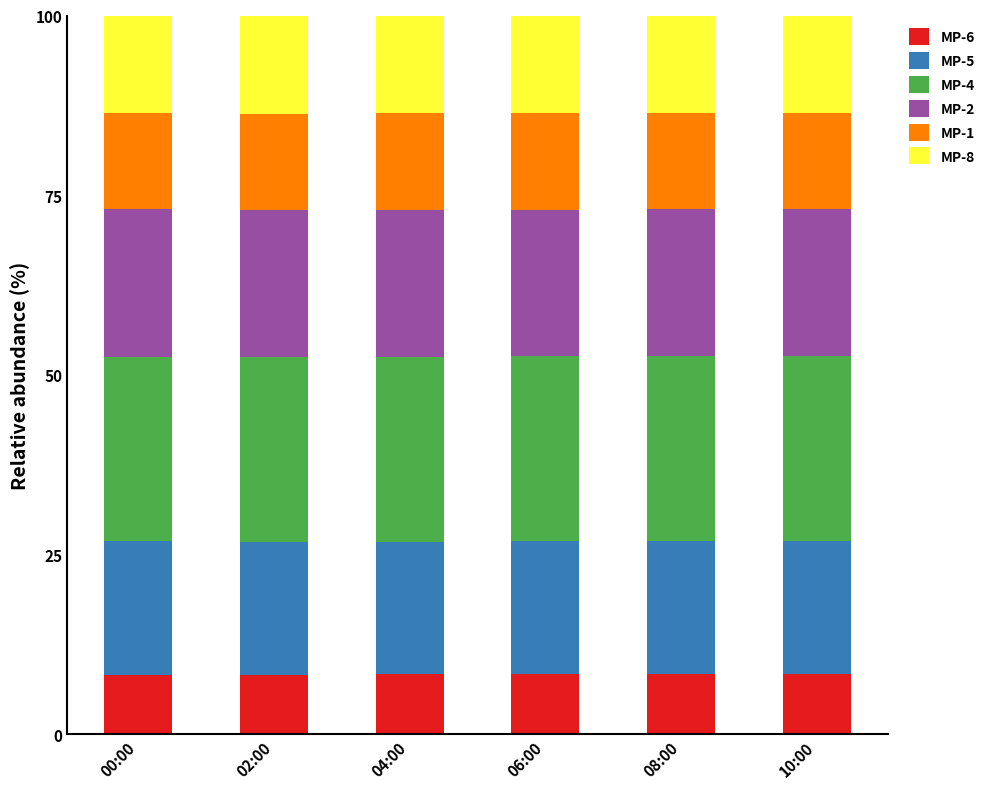

What is the lowest value of the MP-6 series?

8.3